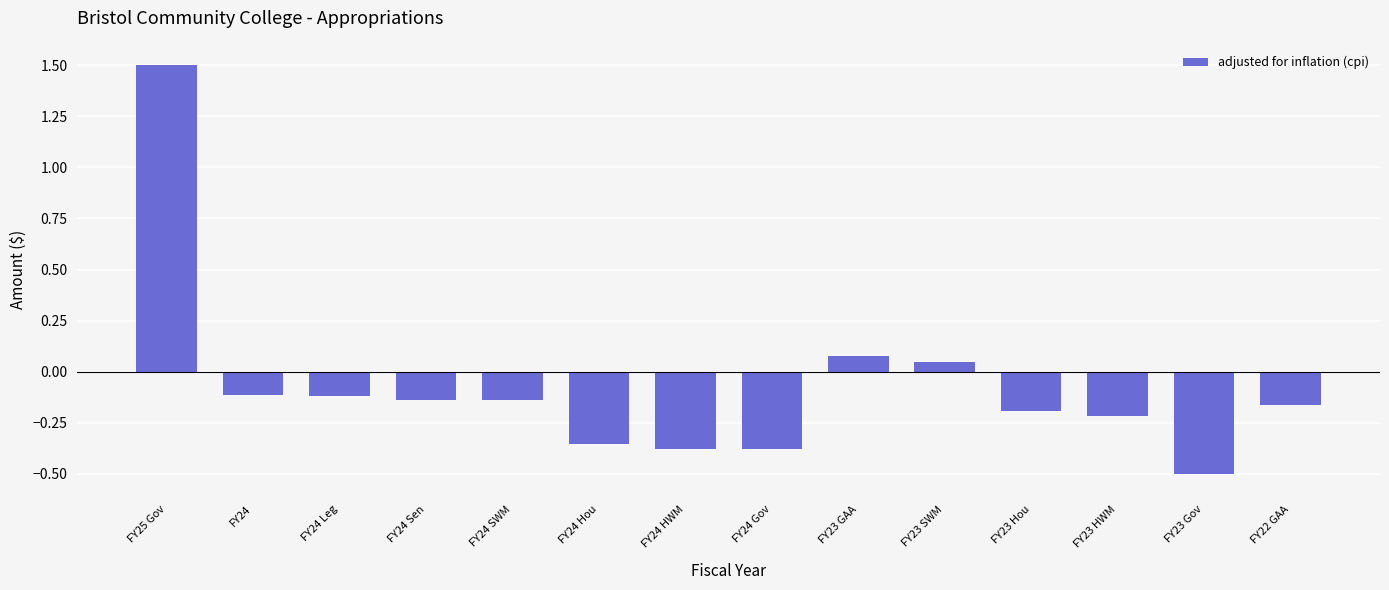

What is the sum of the values at FY23 GAA and FY24 HWM?

-0.3